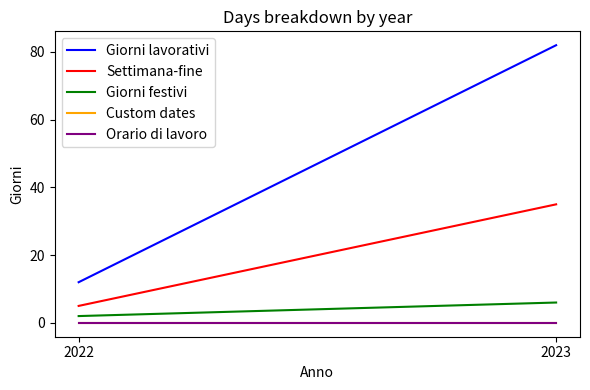

Between 2022 and 2023, which series saw the biggest shift?

Giorni lavorativi